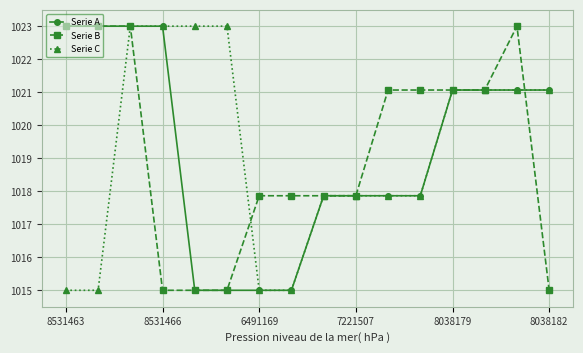

At how many categories does at least one series exceed 1015?

16